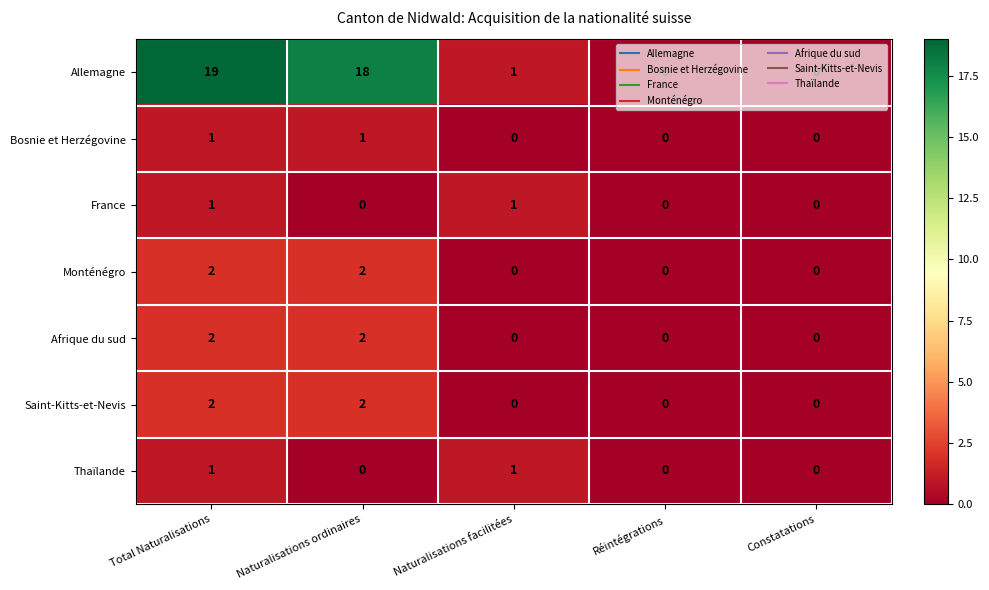

What is the difference between the Allemagne values at Réintégrations and Naturalisations ordinaires?

18